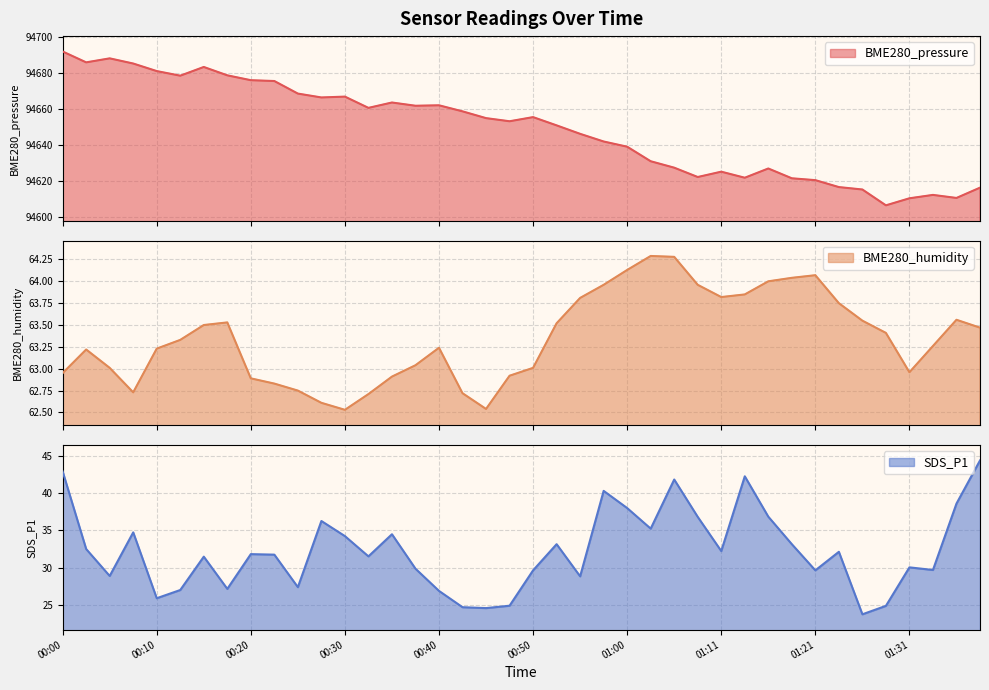

The BME280_pressure series shows 166315.4 at 01:00. True or false?

False